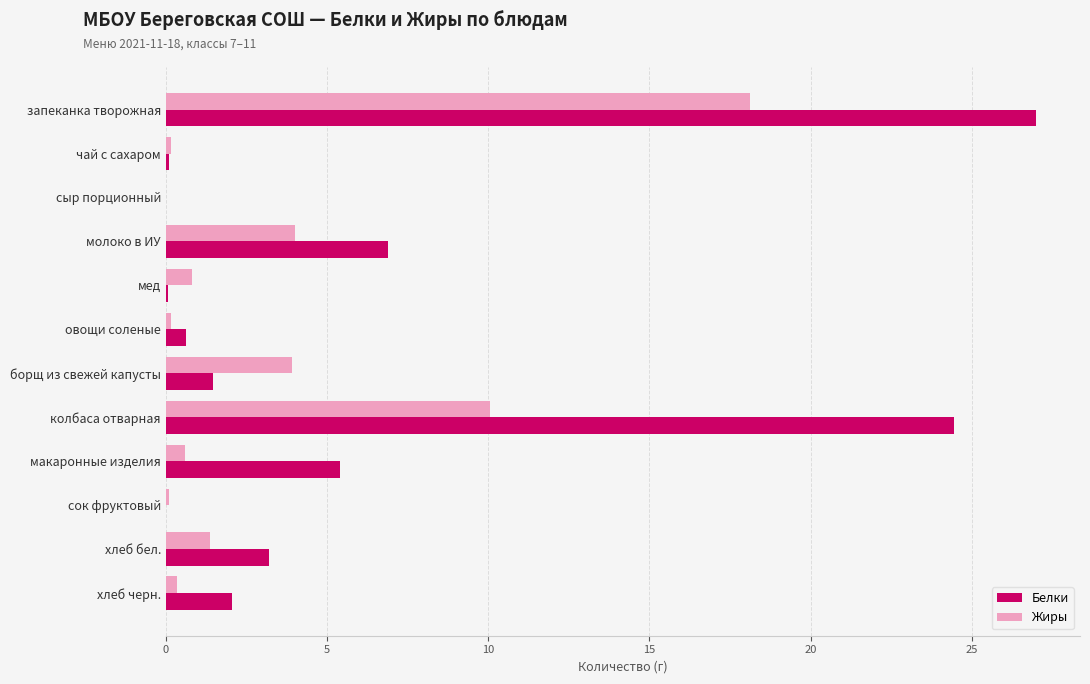

Read the Белки value at запеканка творожная.

27.0